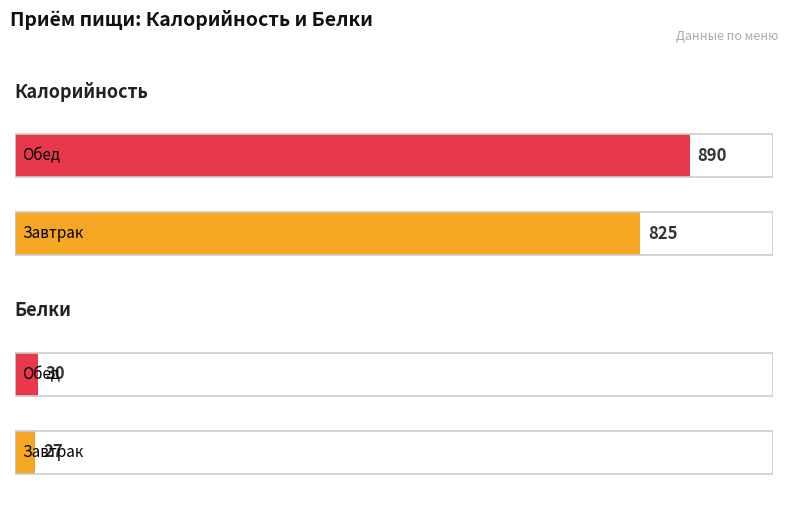

What is the label of the 2nd bar from the left?

Обед